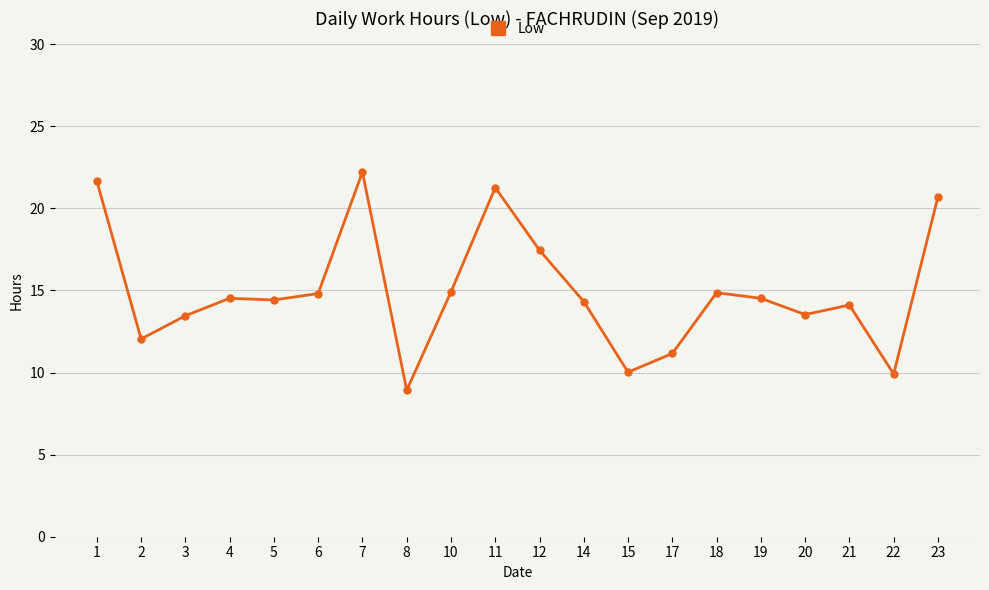

What value does the data have at 20?

13.5